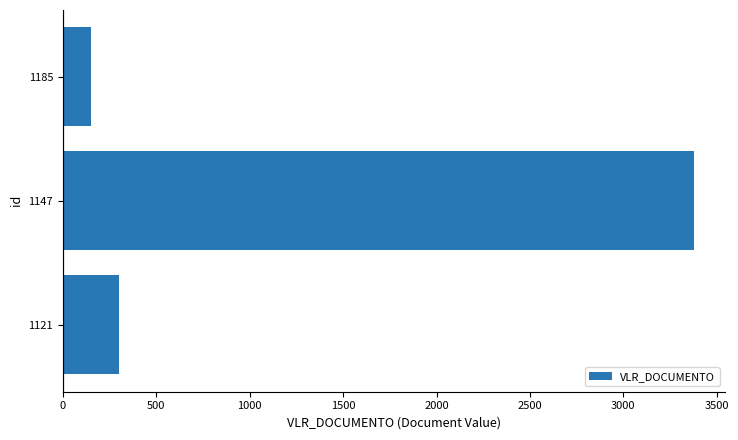

At which label is the value closest to 1763?

1121